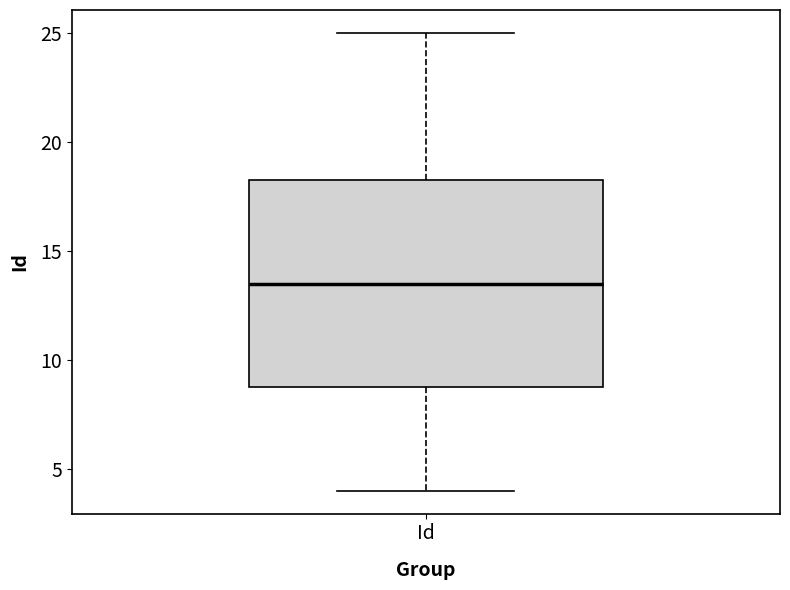

Where does the median line of the box for Id sit on the y-axis? The values are not printed on the chart, so give them approximately, as read against the axis.

13.5